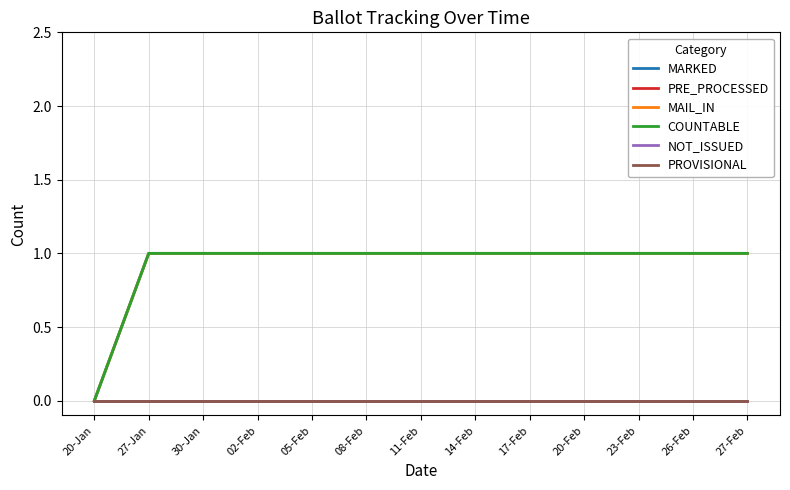

Does the chart have visible grid lines?

Yes